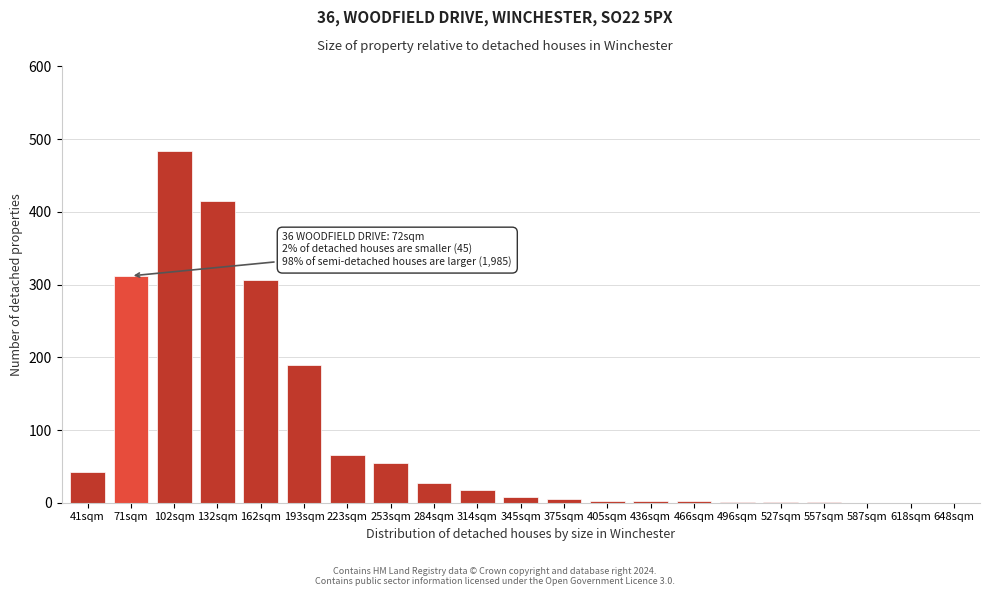

The chart shows a value of 0 at 648sqm. True or false?

True